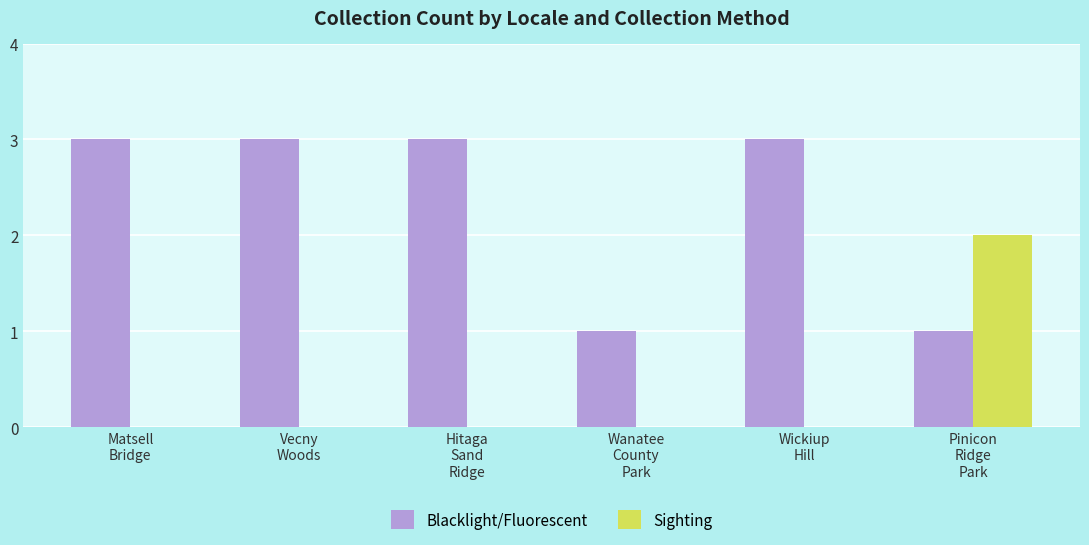

What is the greatest value displayed?

3